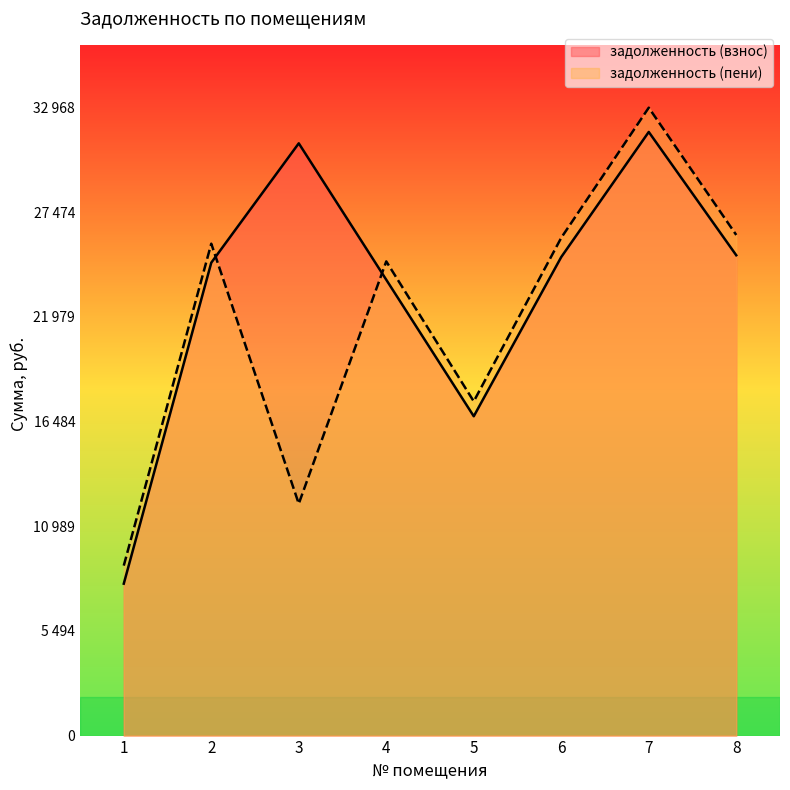

Which series ends up on top after the final intersection of задолженность (взнос) and задолженность (пени)?

задолженность (пени)